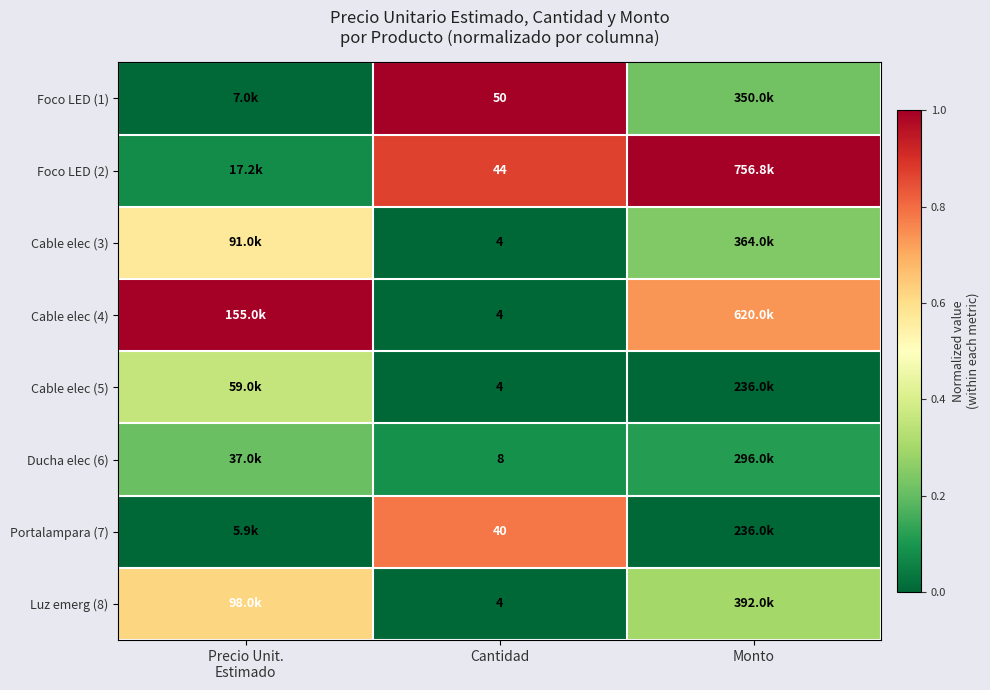

What is the sum of all Cable elec (4) values?

1.7